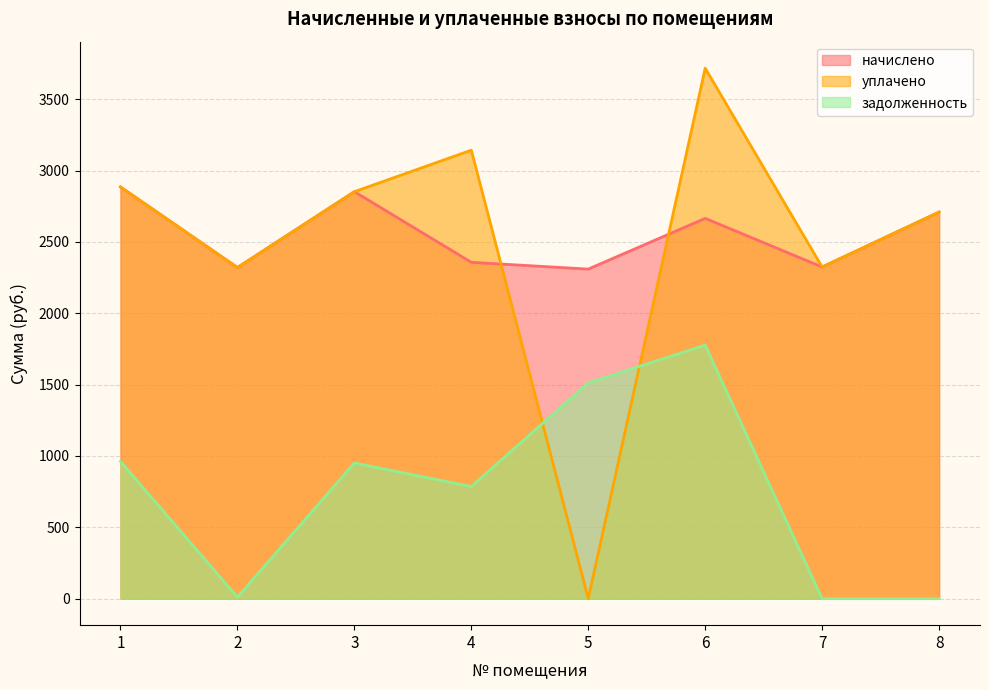

Which series has the largest range (max minus min)?

уплачено